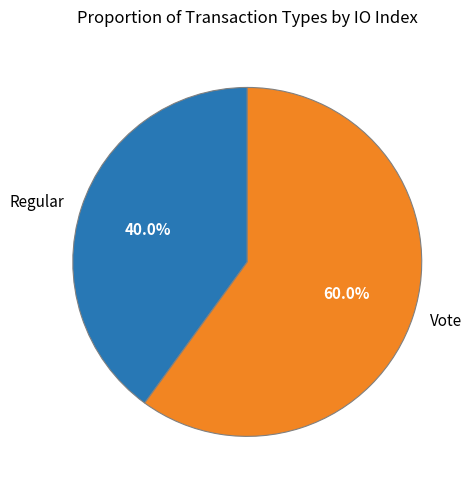

The Regular slice represents 40% of the pie. True or false?

True